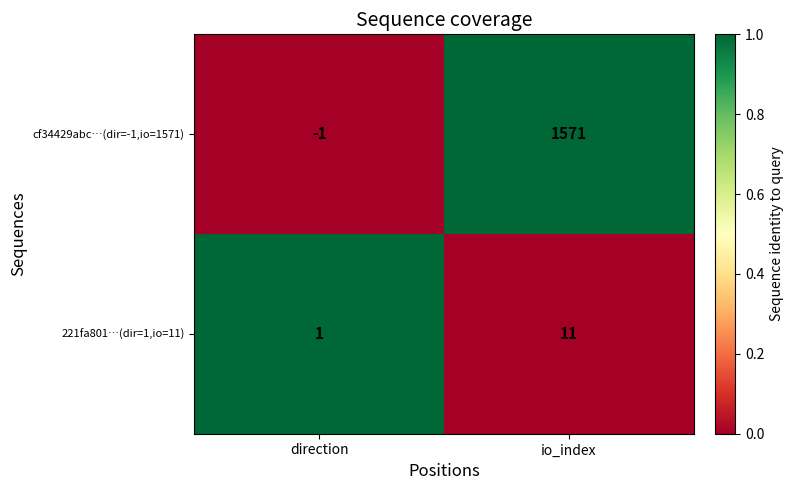

The cf34429abc…(dir=-1,io=1571) series shows -1 at direction. True or false?

True